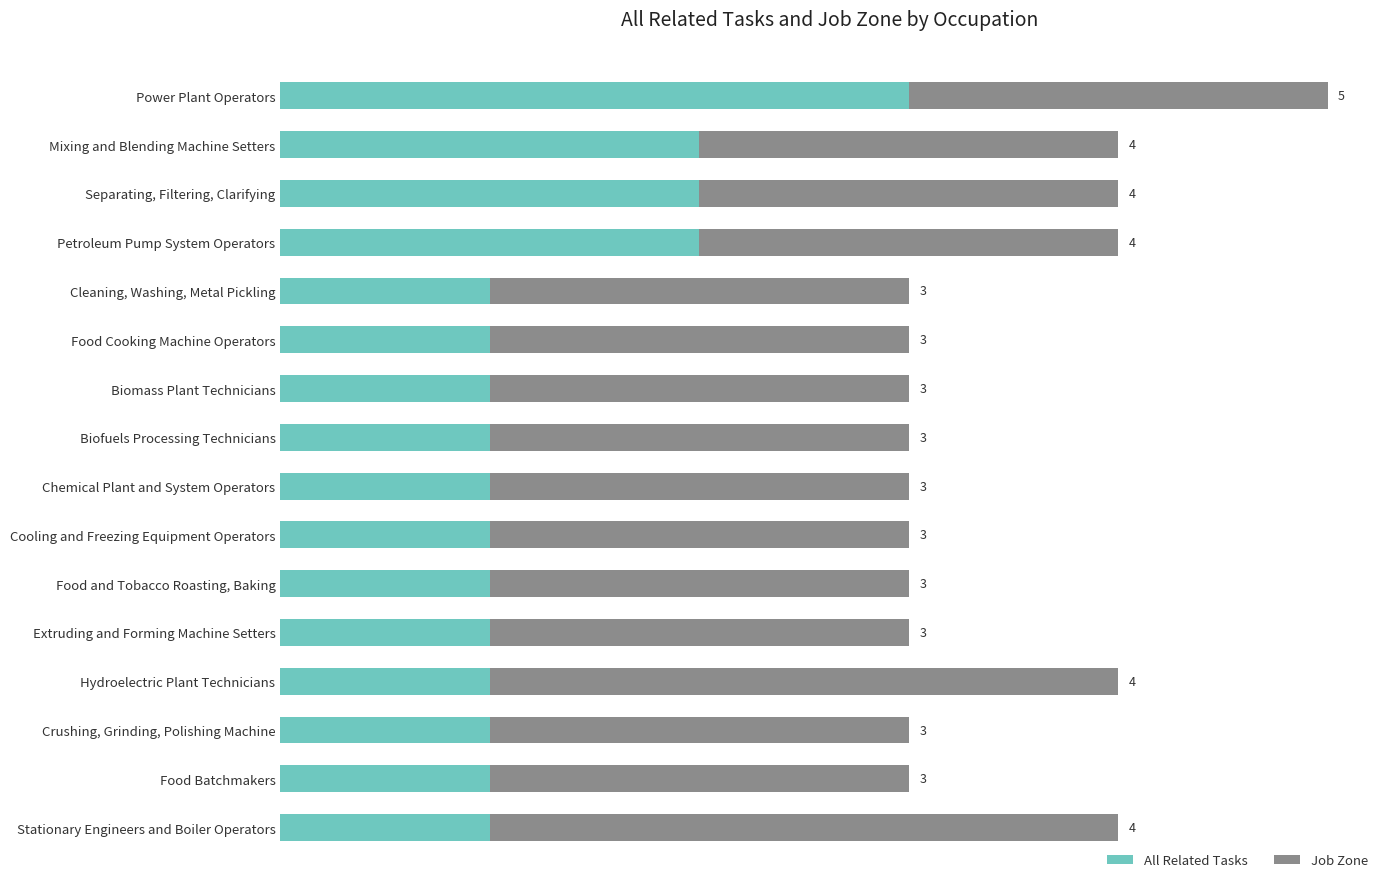

At which label does All Related Tasks reach its peak?

Power Plant Operators